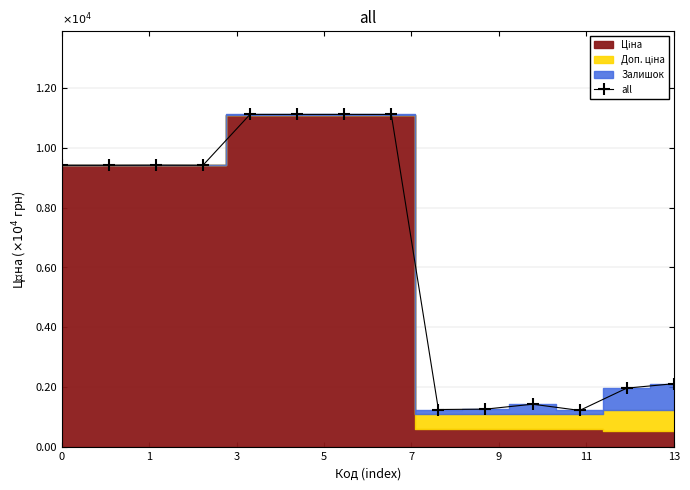

What is the highest value of the all series?

1.1